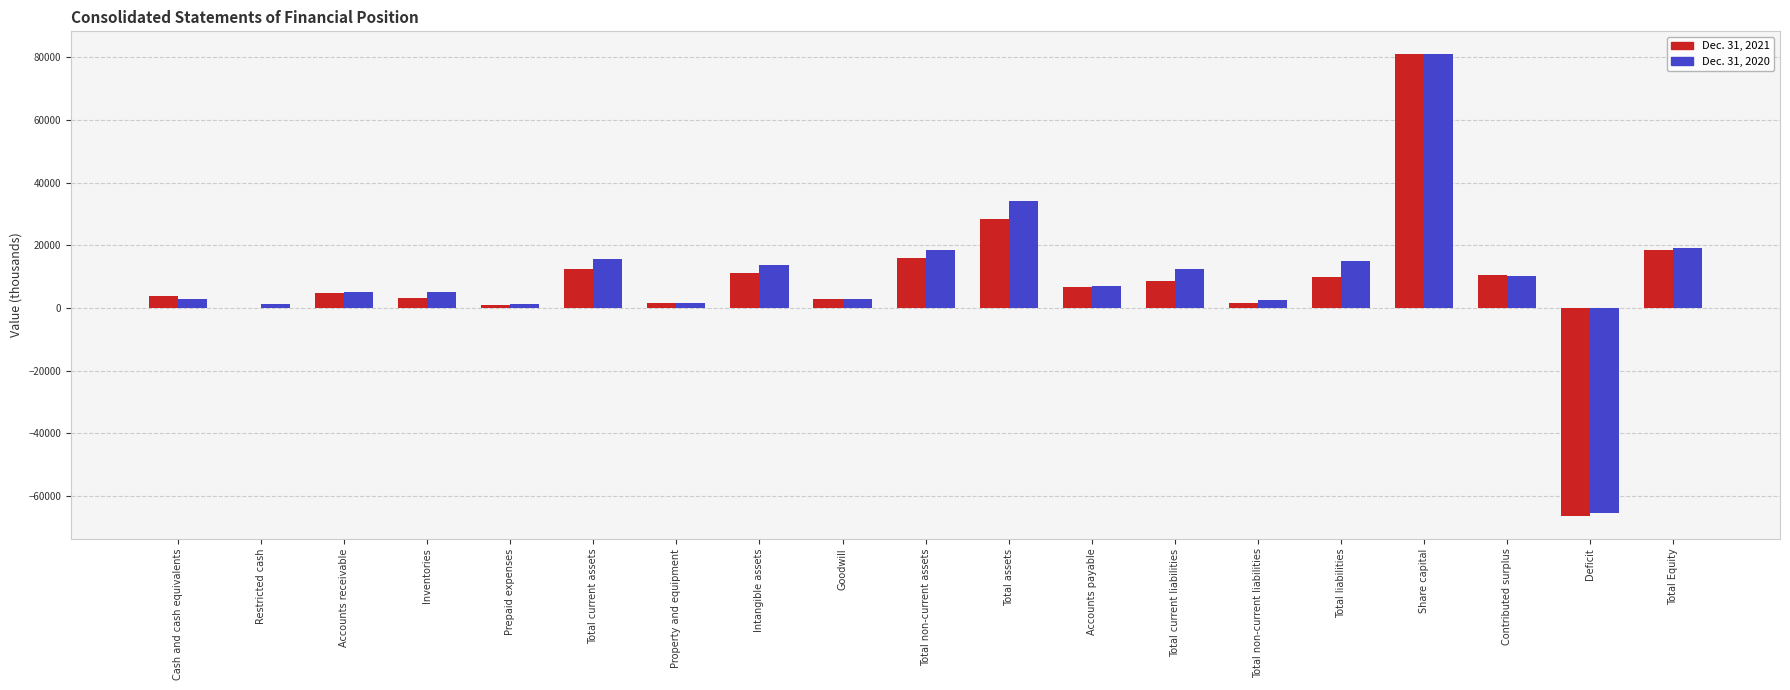

What is the sum of the Dec. 31, 2021 values at Deficit and Total Equity?

-47884